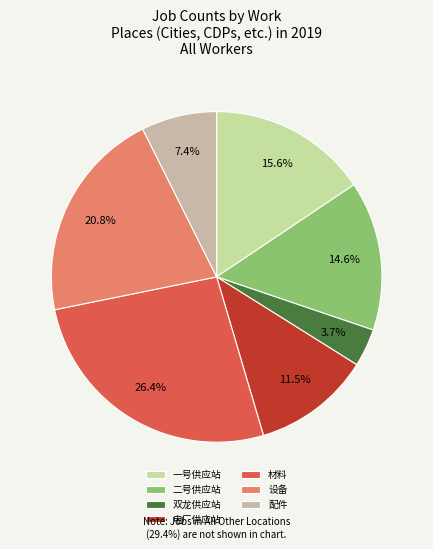

To the nearest percent, what portion does 二号供应站 represent?

15%